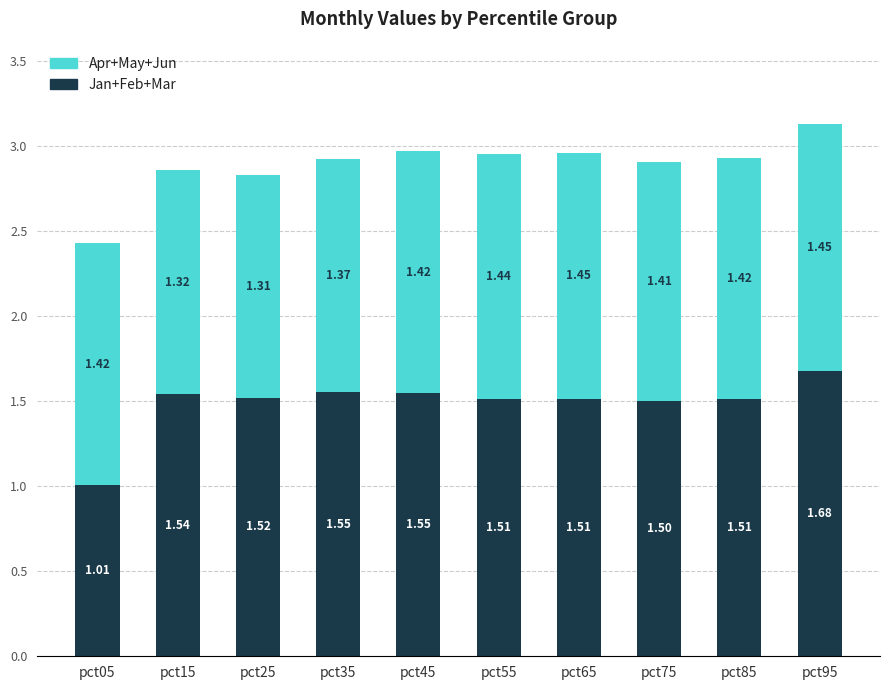

At which category is the sum across all series the highest?

pct95